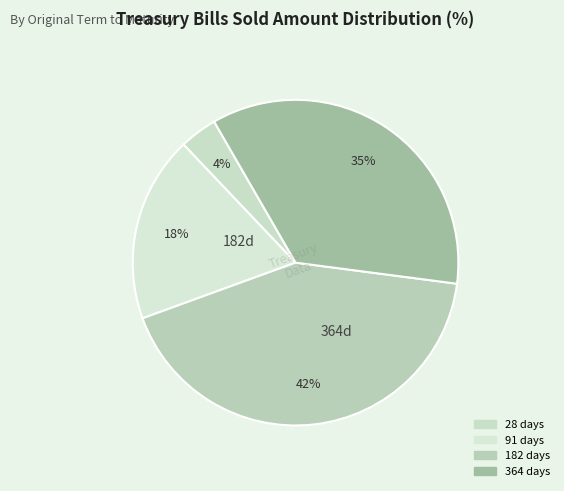

Does any single category account for the majority?

No